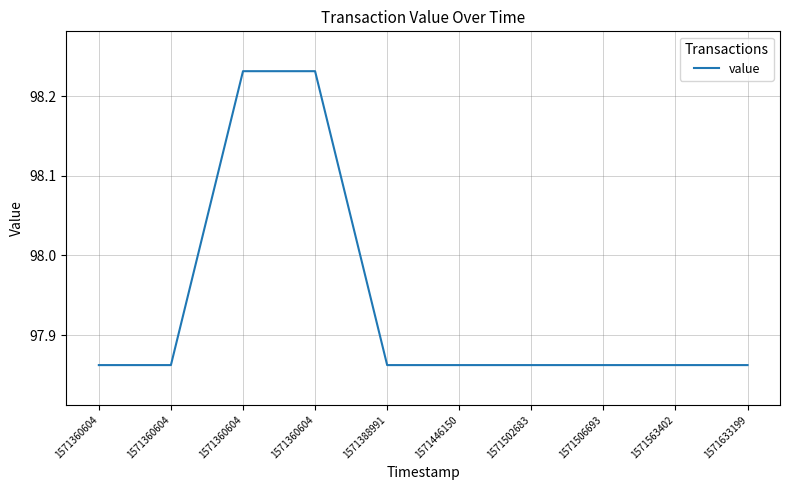

What is the difference between the maximum and minimum values?

0.4